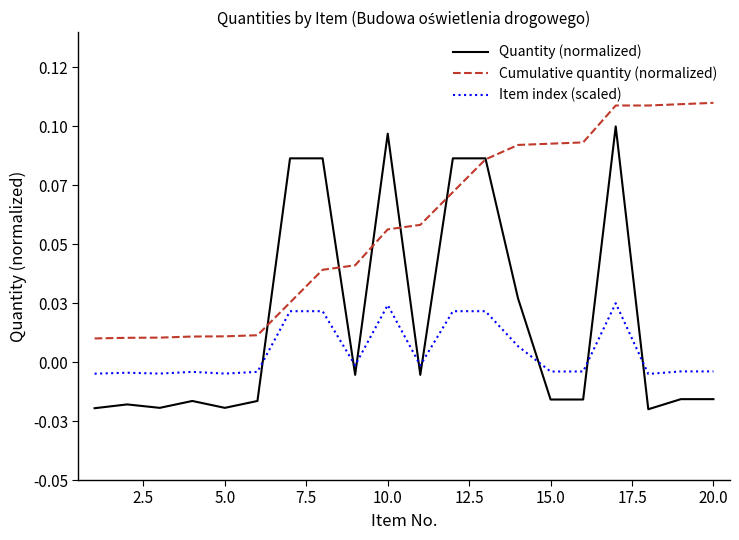

Which series has the largest total across all categories?

Cumulative quantity (normalized)